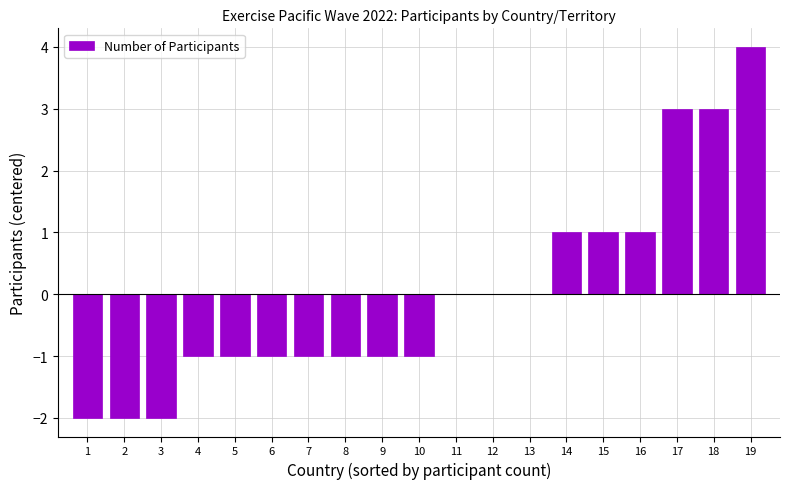

Is it true that the value at 2 is -3?

False